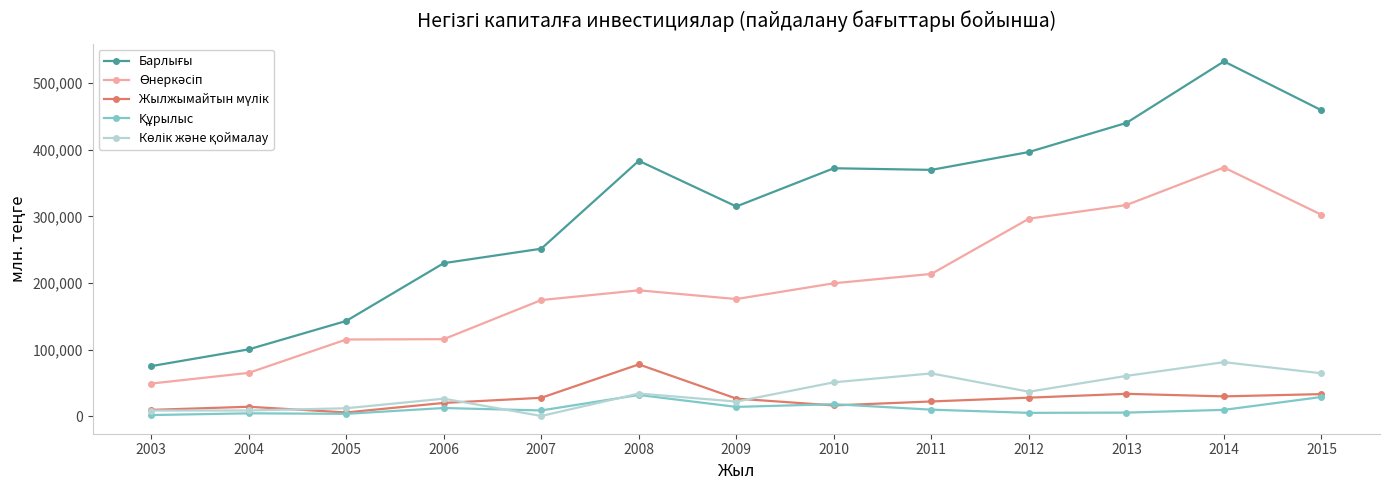

At which category is the sum across all series the highest?

2014